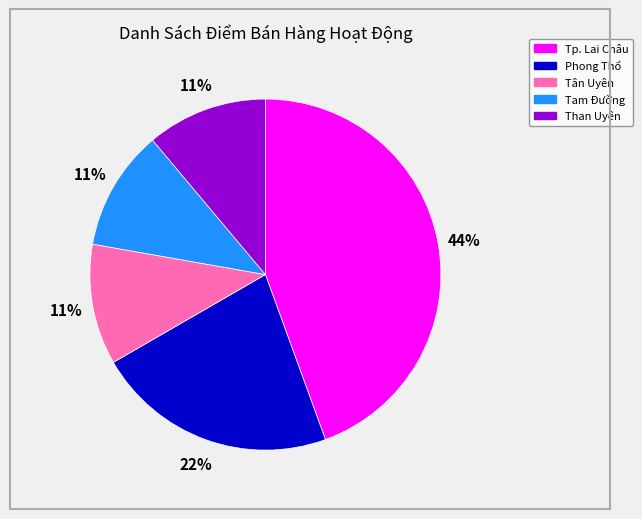

Does Tam Đường represent more than half of the total?

No